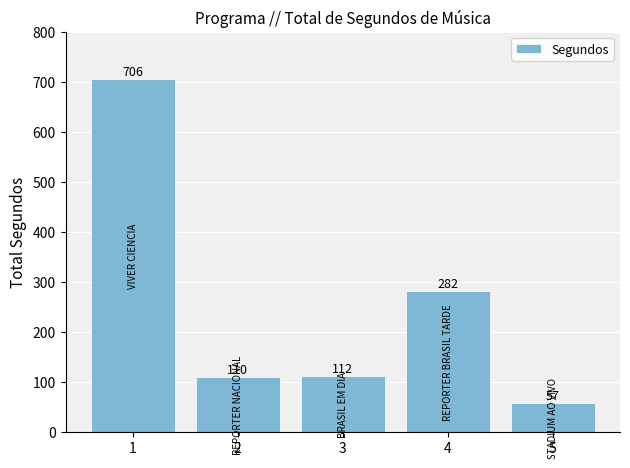

List the labels in order of value, largest first.

1, 4, 3, 2, 5